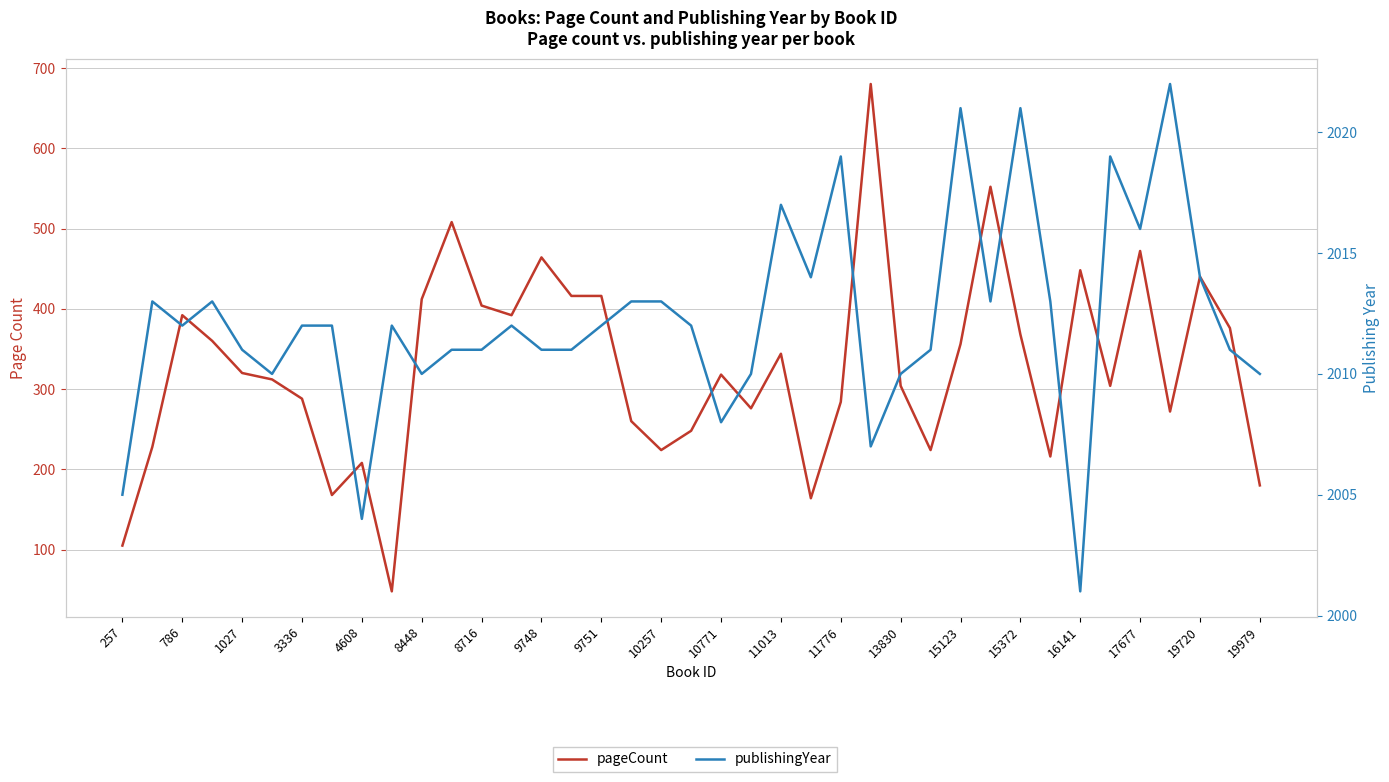

Count the number of categories in the chart.

39